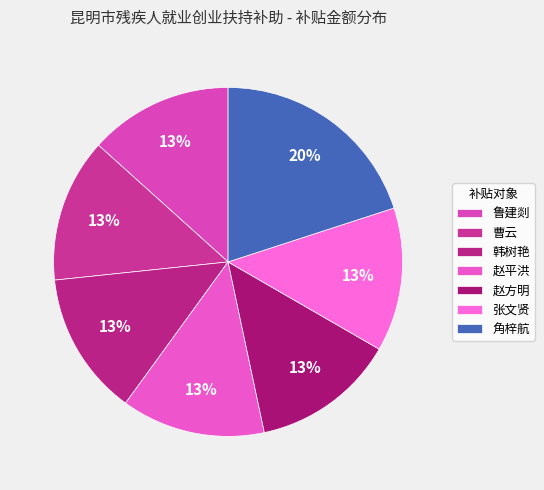

What portion of the pie excludes 鲁建剡?

86.7%